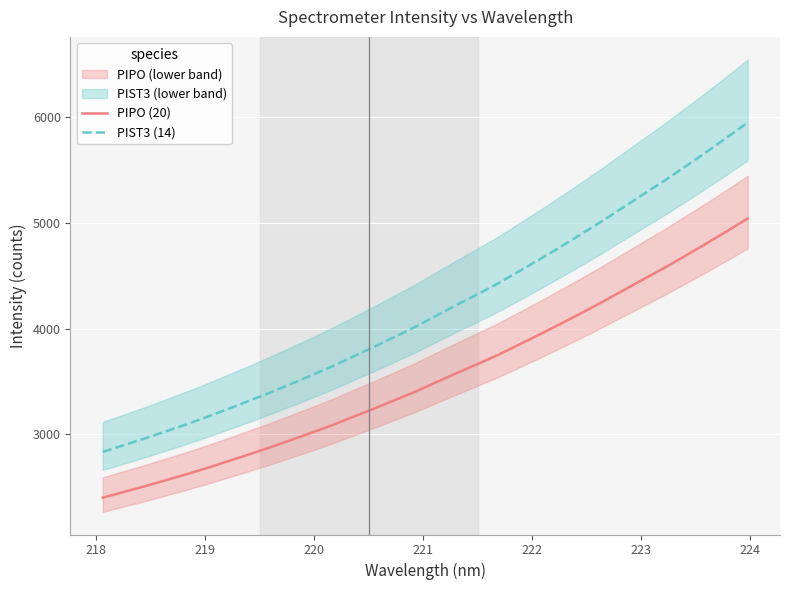

What is the maximum value for PIST3 (14)?

5949.5